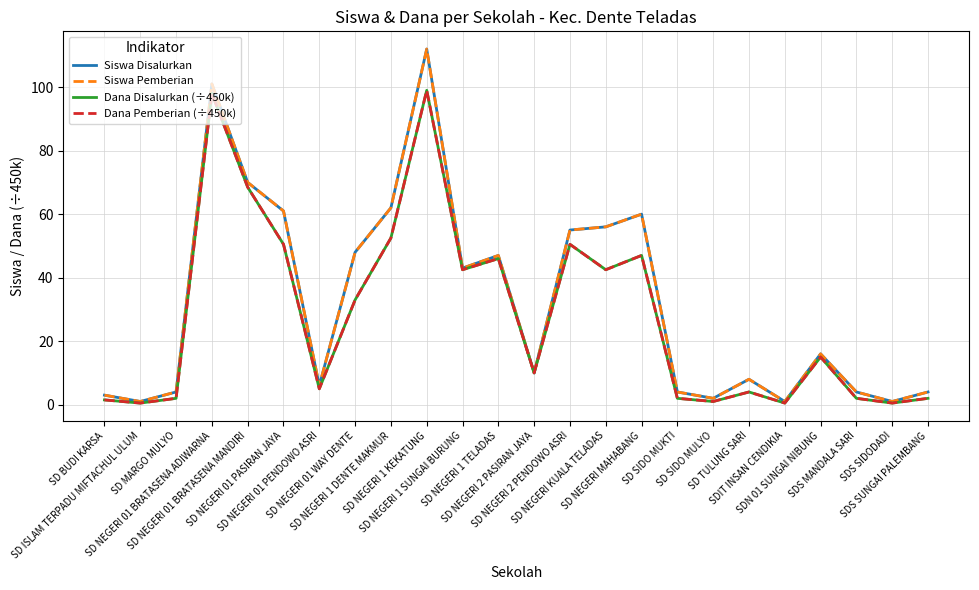

Does the chart have visible grid lines?

Yes